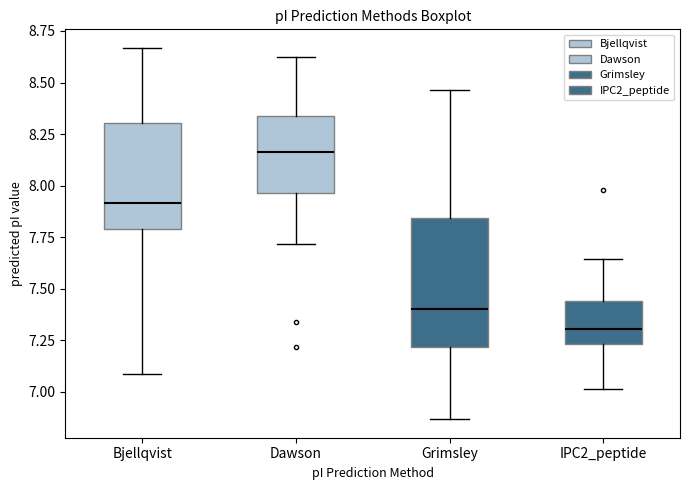

Which box's median line is the highest?

Dawson